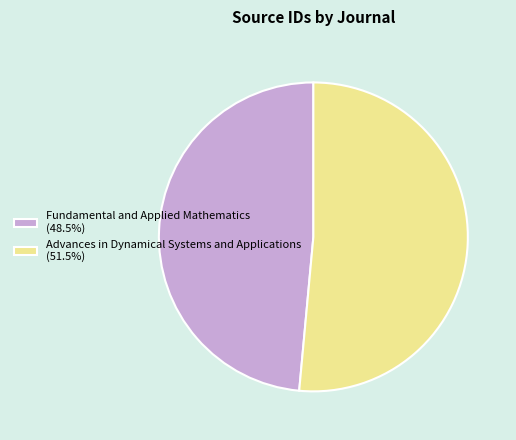

Is there any slice that represents more than half of the pie?

Yes